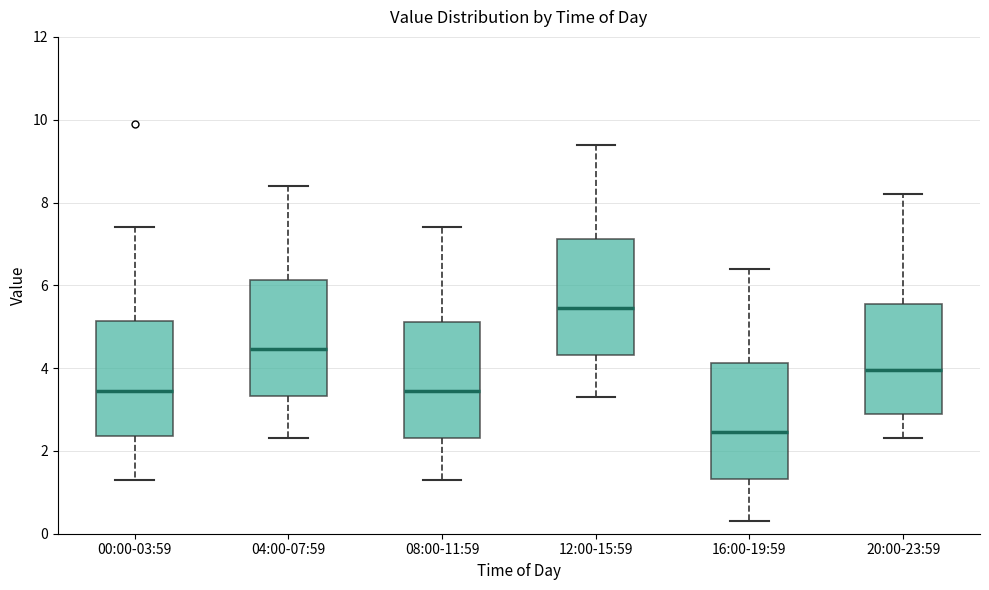

Reading left to right, read every box against the y-axis: the position of its median line, the range the box covers, and the ends of its whiskers. The values are not printed on the chart, so give them approximately, as read against the axis.

00:00-03:59: median 3.4, box 2.4 to 5.2, whiskers 1.4 to 7.4
04:00-07:59: median 4.4, box 3.4 to 6.2, whiskers 2.4 to 8.4
08:00-11:59: median 3.4, box 2.4 to 5.2, whiskers 1.4 to 7.4
12:00-15:59: median 5.4, box 4.4 to 7.2, whiskers 3.4 to 9.4
16:00-19:59: median 2.4, box 1.4 to 4.2, whiskers 0.4 to 6.4
20:00-23:59: median 4.0, box 3.0 to 5.6, whiskers 2.4 to 8.2